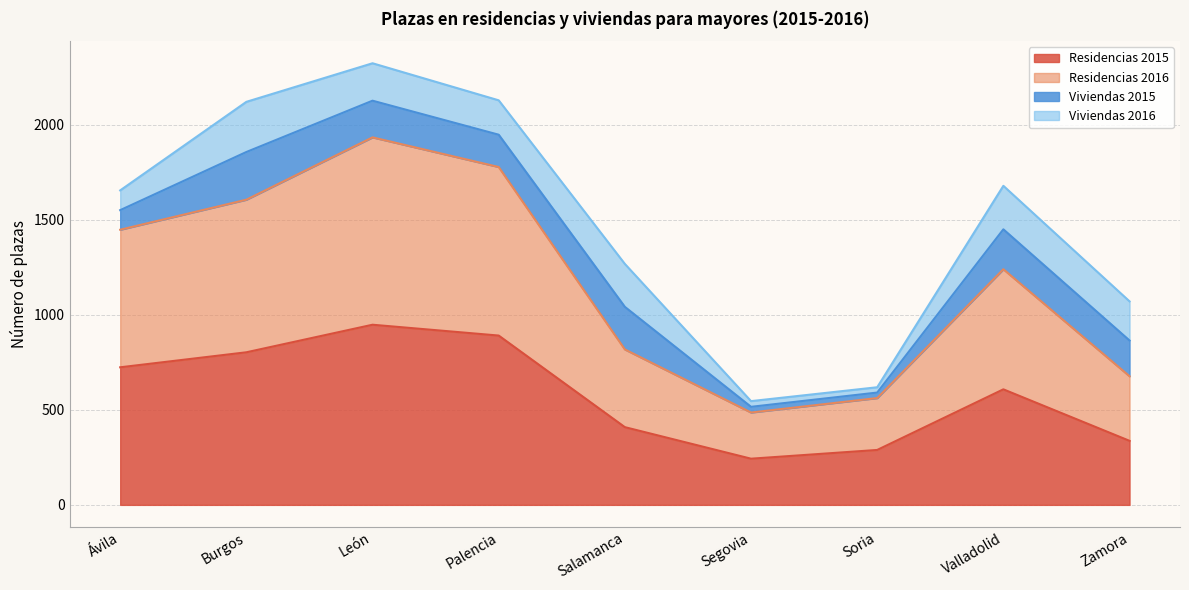

True or false: Residencias 2015 has a value of 243 at Segovia.

True